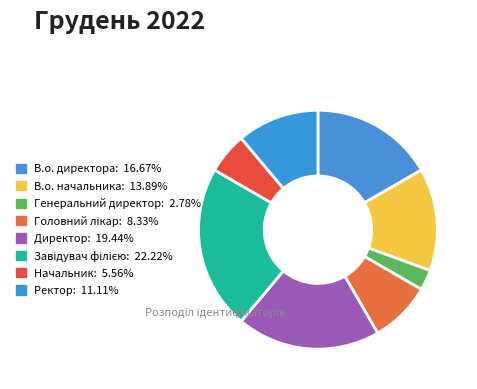

What percentage is the Директор slice, to the nearest percent?

19%